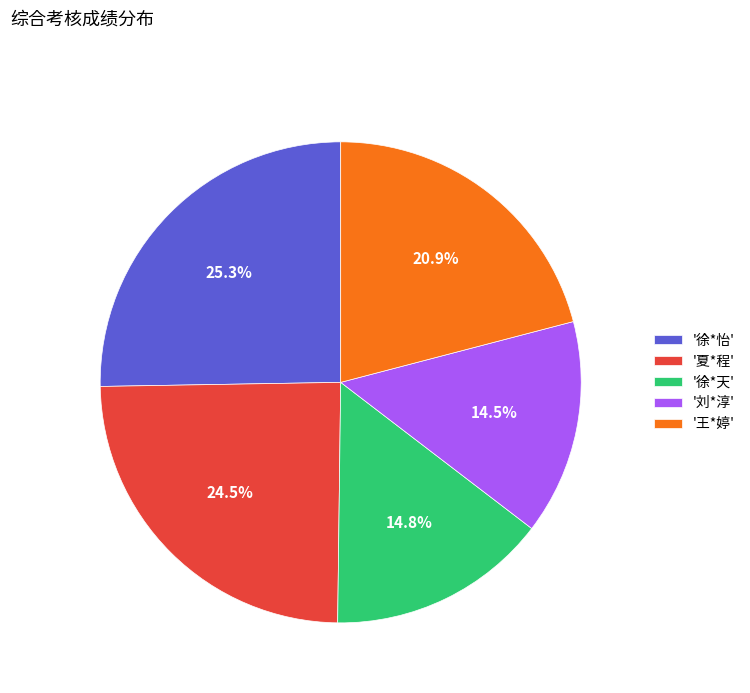

Does any single category account for the majority?

No